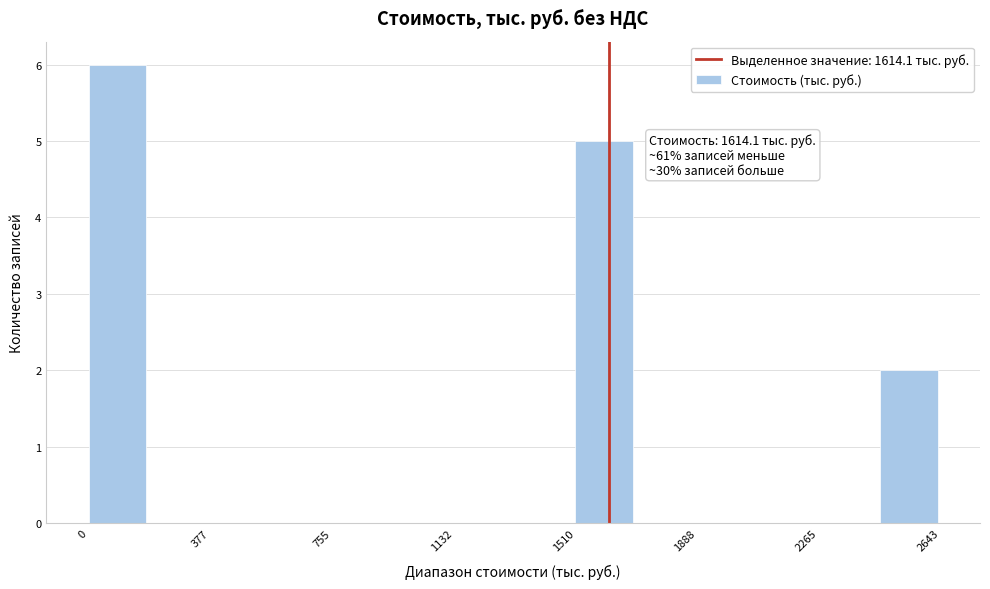

Around what value on the x-axis is the tallest bar? Give the approximate position of its centre, as read against the axis.

100